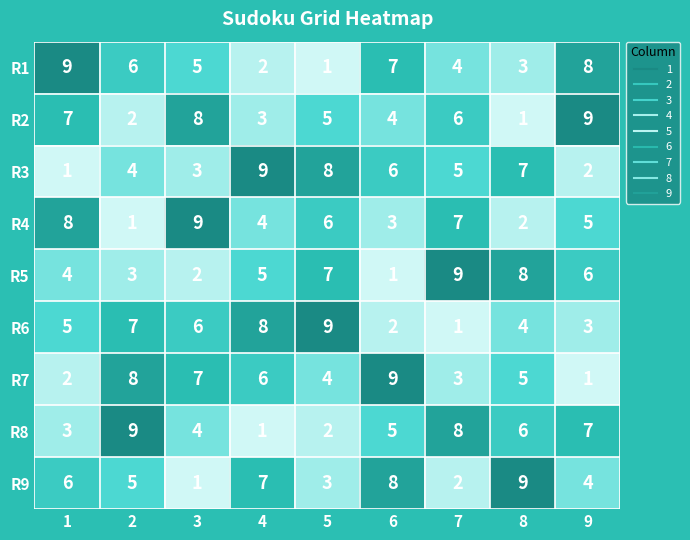

What is the sum of all R6 values?

45